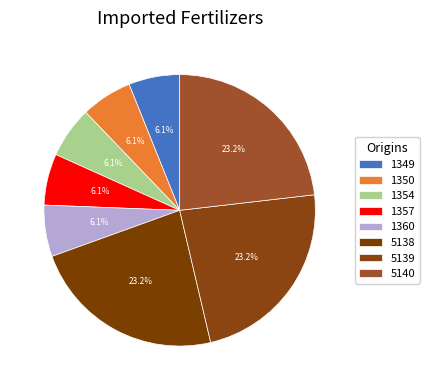

True or false: 5140 accounts for 23% of the total.

True